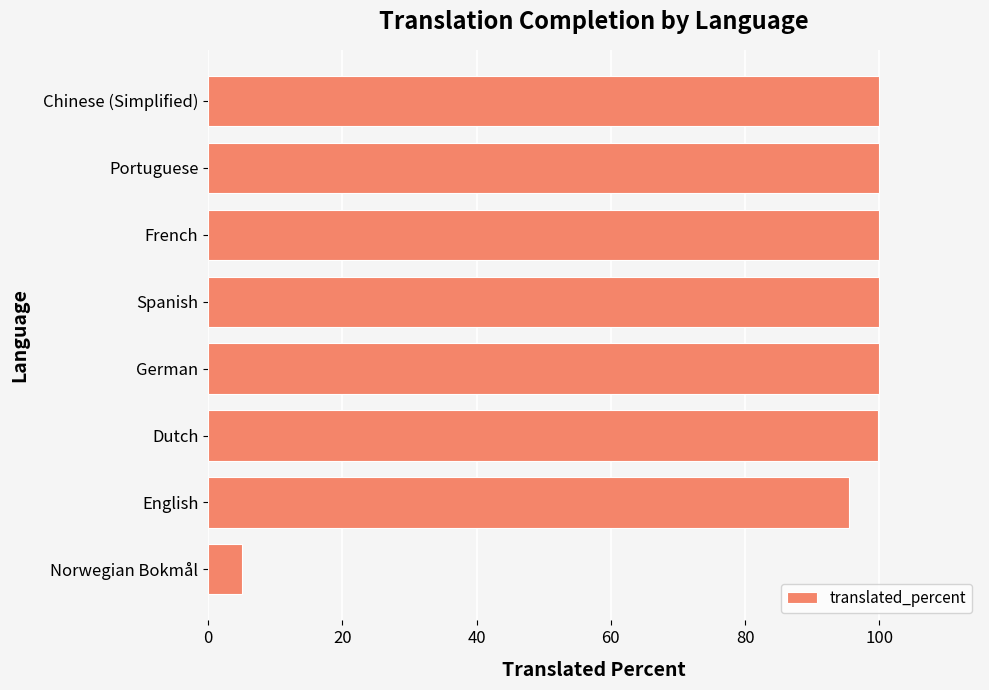

Approximately how many times larger is the value at Dutch compared to Spanish?

1.0